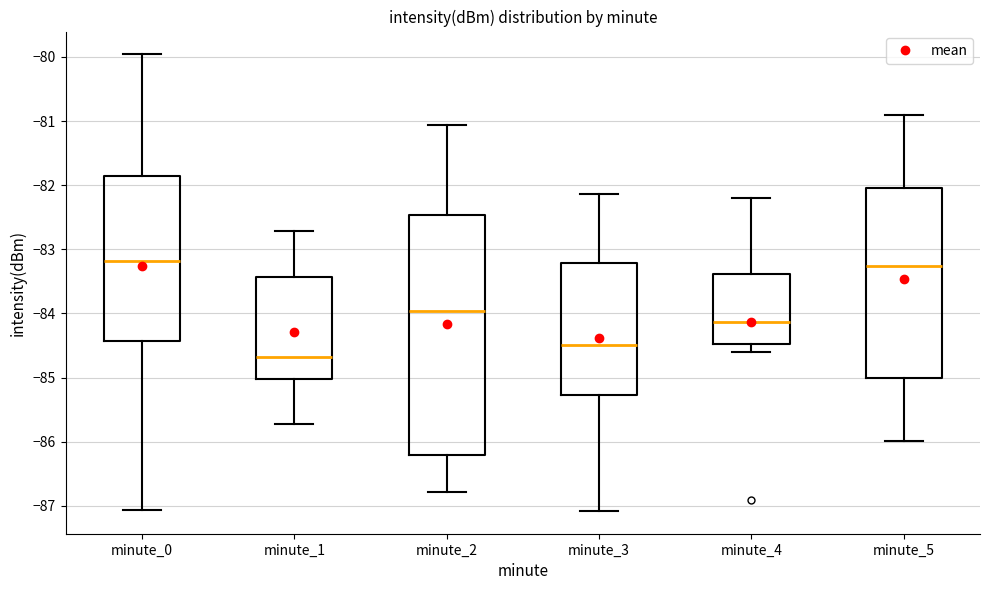

Reading left to right, read every box against the y-axis: the position of its median line, the range the box covers, and the ends of its whiskers. The values are not printed on the chart, so give them approximately, as read against the axis.

minute_0: median -83.2, box -84.4 to -81.8, whiskers -87.1 to -80.0
minute_1: median -84.7, box -85.0 to -83.4, whiskers -85.7 to -82.7
minute_2: median -84.0, box -86.2 to -82.5, whiskers -86.8 to -81.1
minute_3: median -84.5, box -85.3 to -83.2, whiskers -87.1 to -82.1
minute_4: median -84.1, box -84.5 to -83.4, whiskers -84.6 to -82.2
minute_5: median -83.3, box -85.0 to -82.0, whiskers -86.0 to -80.9